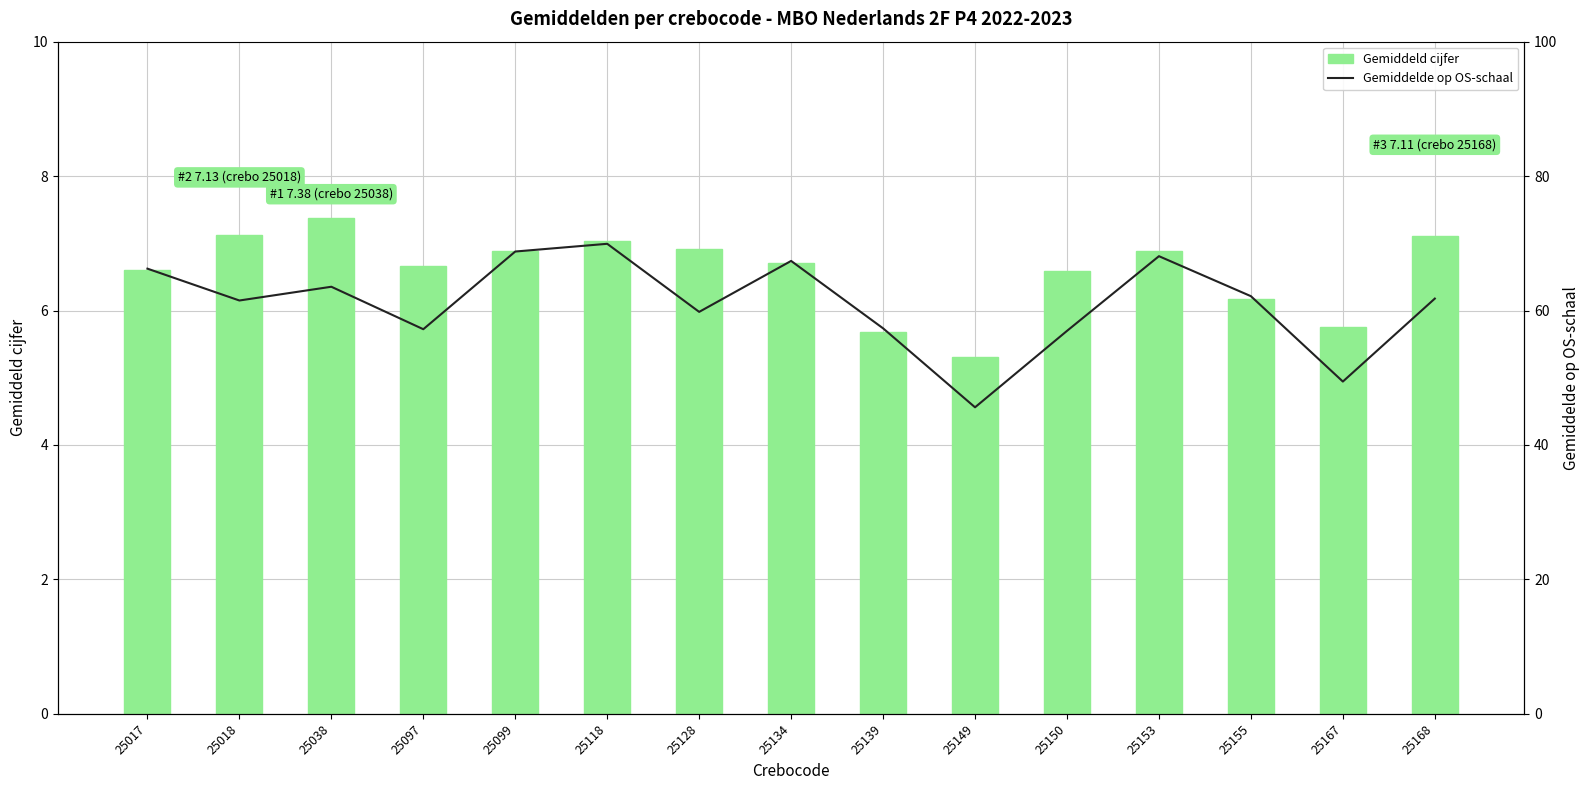

Between 25017 and 25038, which is larger?

25038